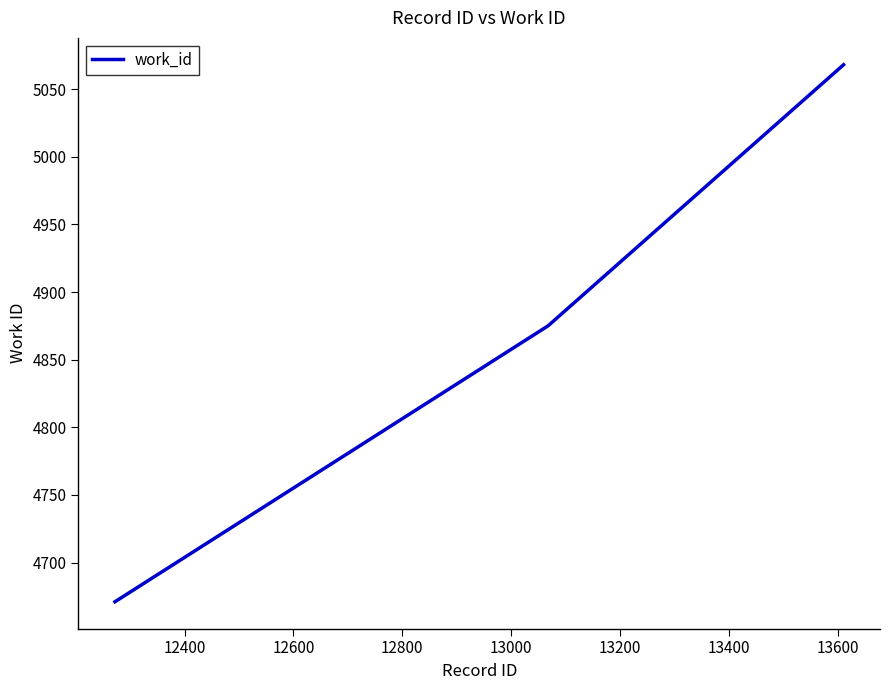

What is the minimum value shown in the chart?

4671